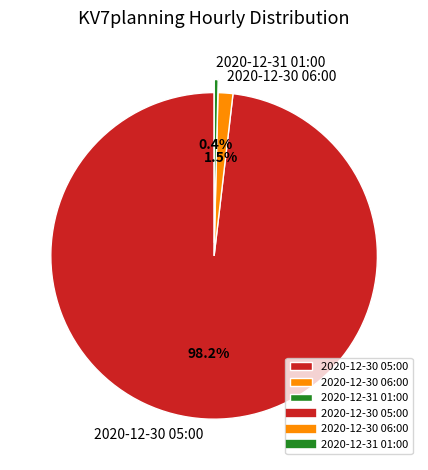

Rank the categories by value from highest to lowest.

2020-12-30 05:00, 2020-12-30 06:00, 2020-12-31 01:00